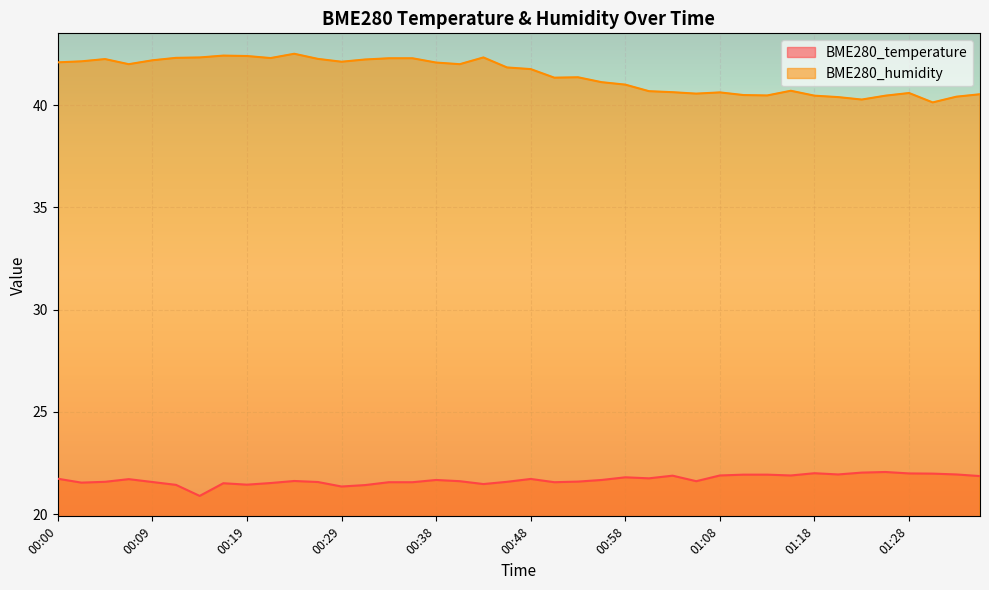

What is the minimum value shown in the chart?

20.9